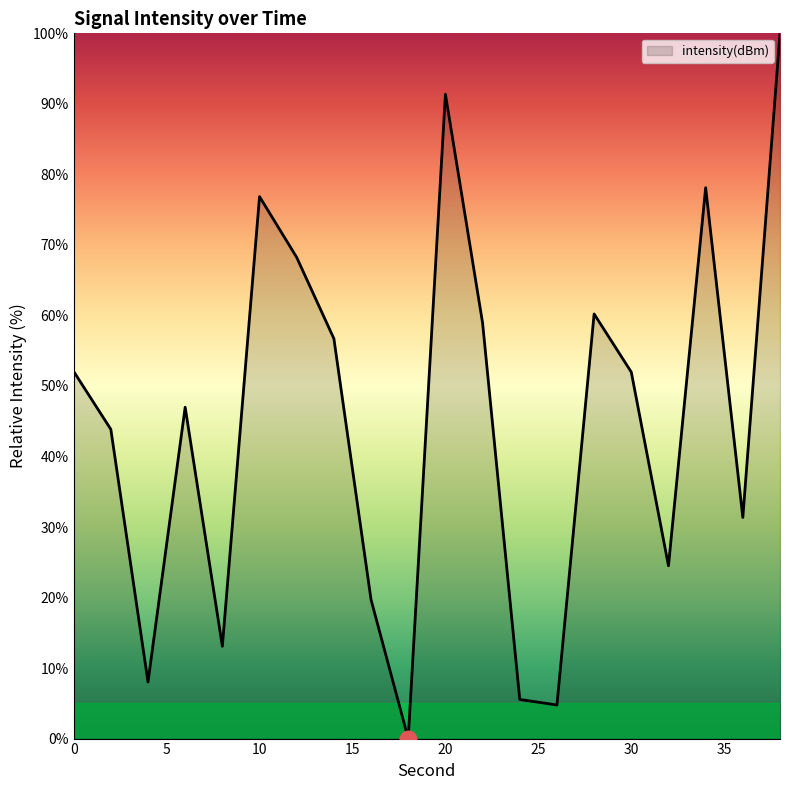

What is the average value?

44.6